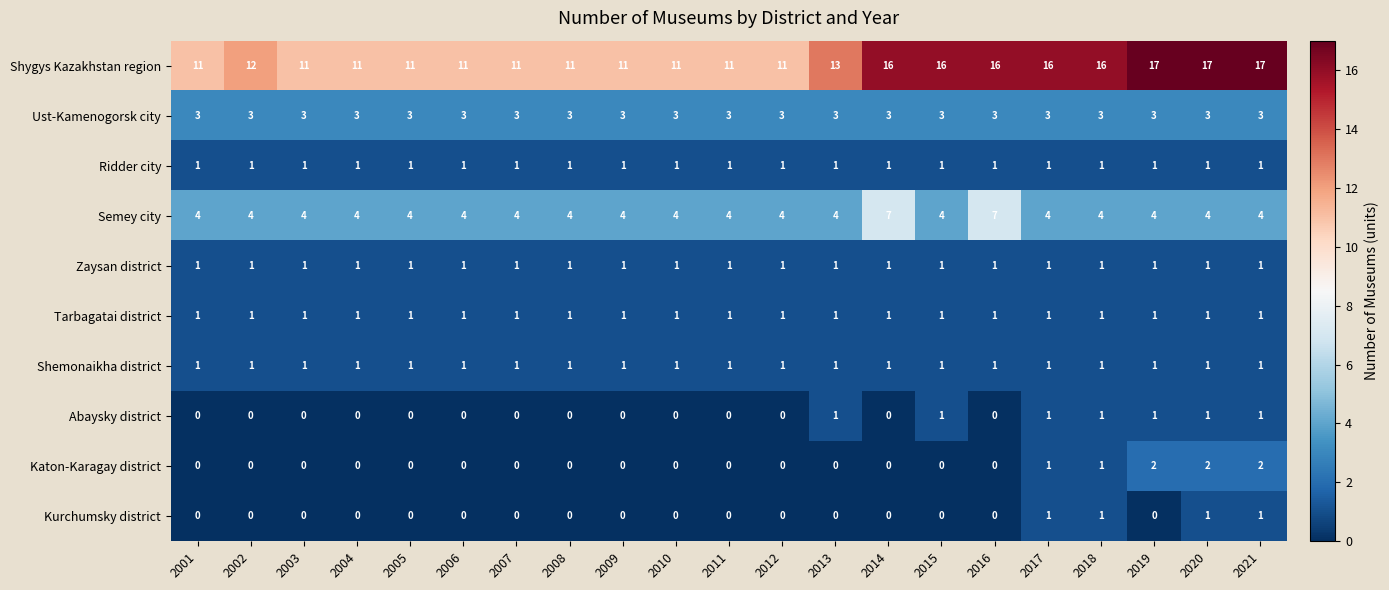

Which series has the largest total across all categories?

Shygys Kazakhstan region